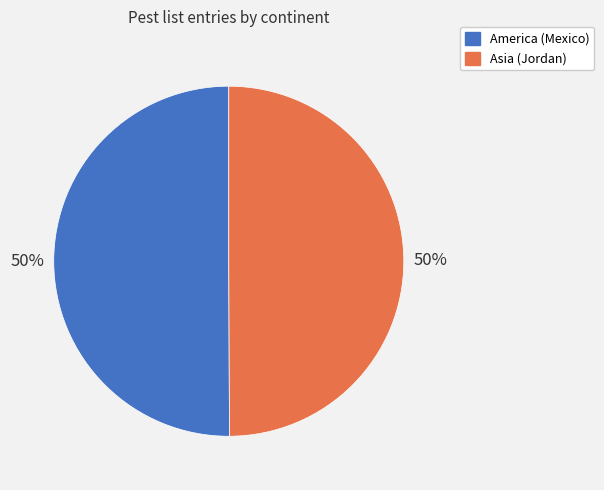

Do America (Mexico) and Asia (Jordan) together represent more than half of the pie?

Yes